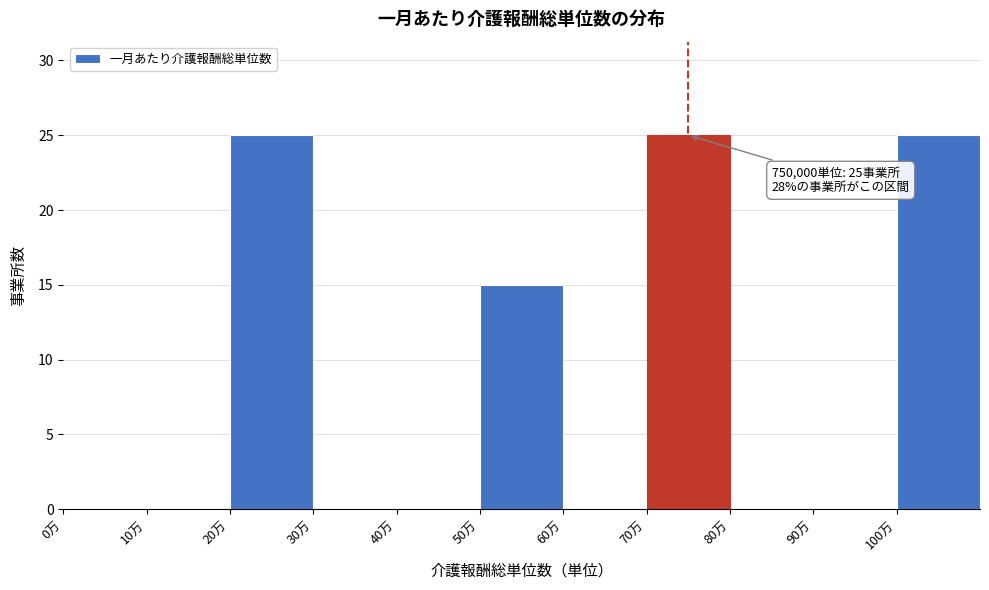

Reading left to right, list all the values displayed in this chart.

0万=0	10万=0	20万=25	30万=0	40万=0	50万=15	60万=0	70万=25	80万=0	90万=0	100万=25